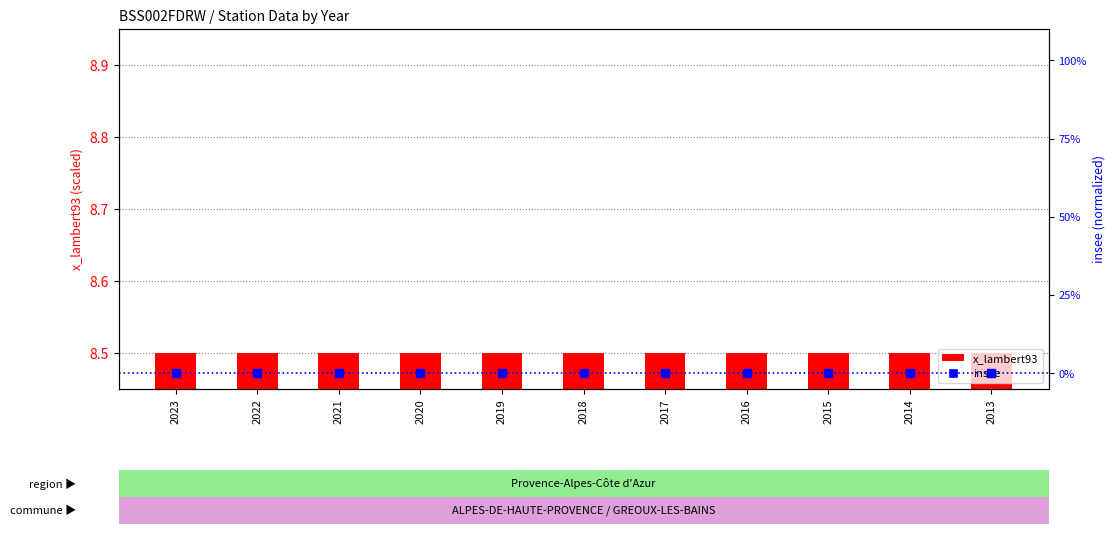

Which series contains the lowest Y value?

insee